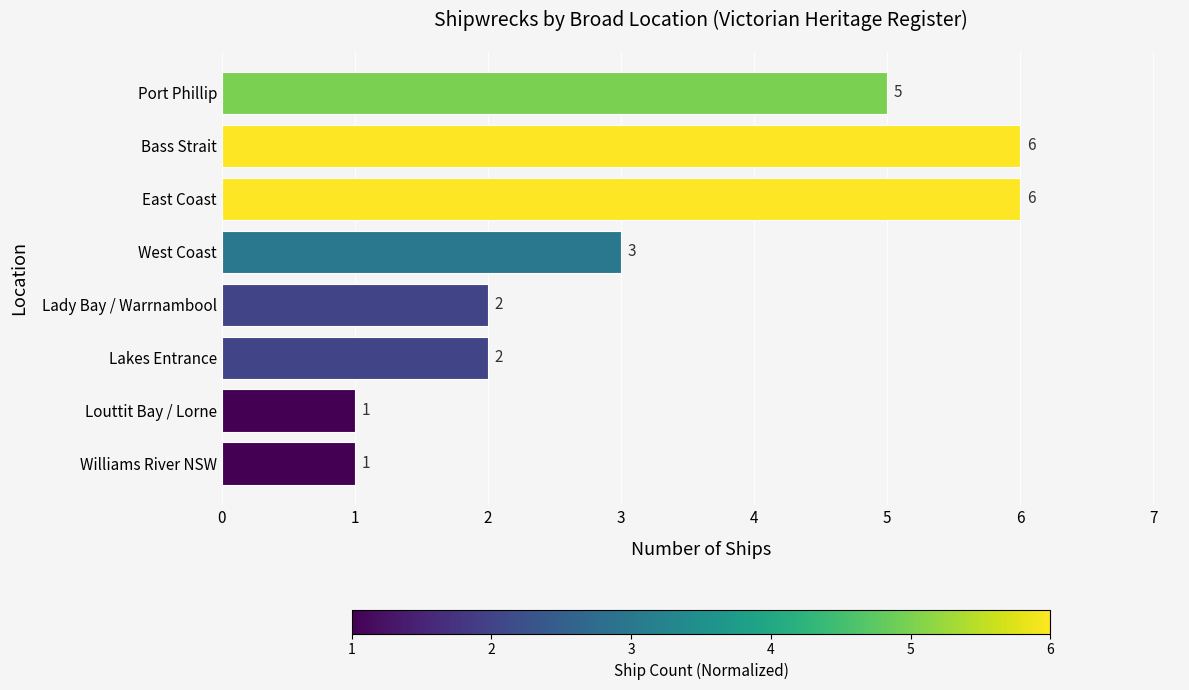

How many data points are less than 3?

4